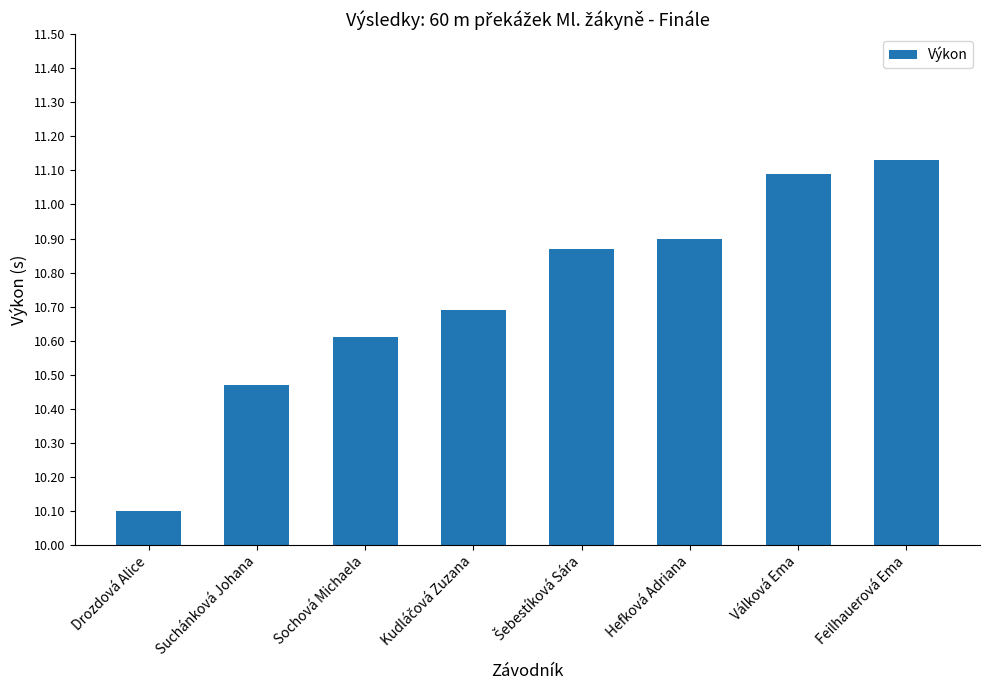

What is the smallest value displayed?

10.1